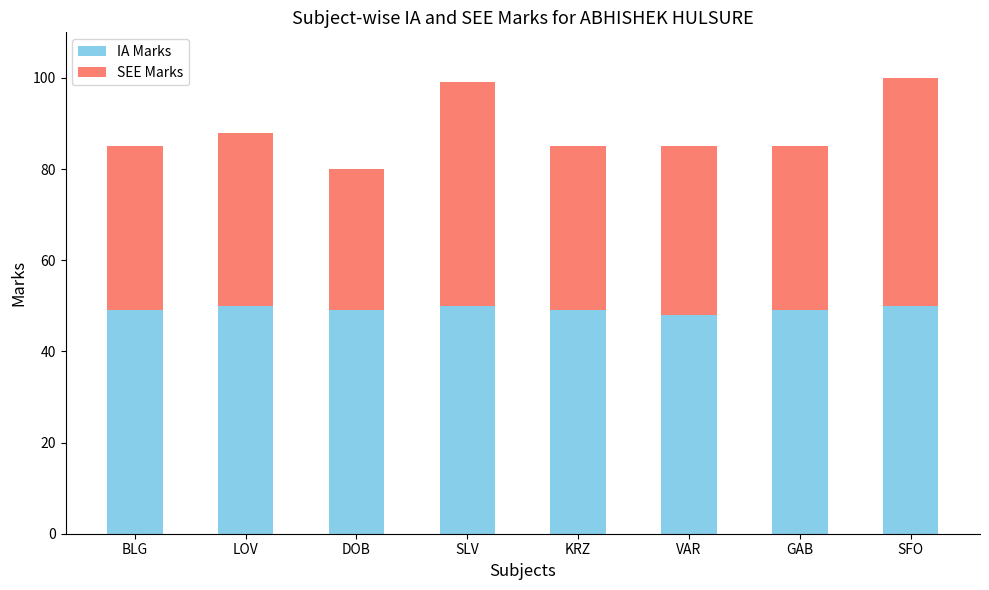

Count the number of data series in this chart.

2